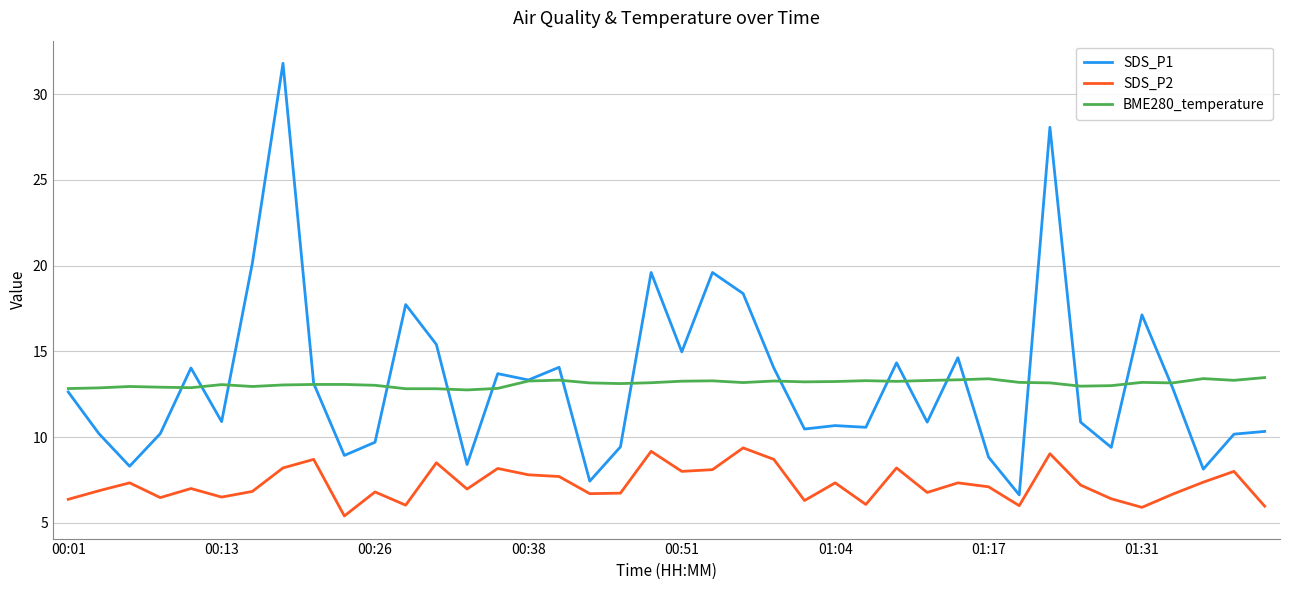

True or false: SDS_P2 and BME280_temperature intersect in this chart.

False